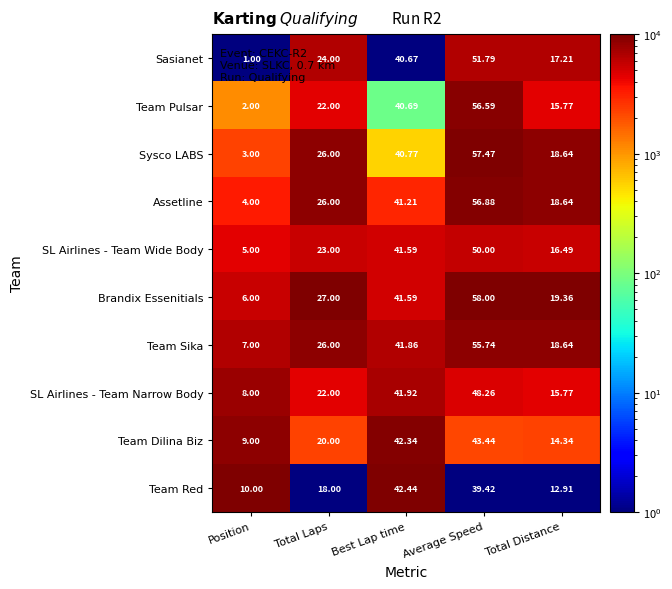

What is the greatest value displayed?

58.0